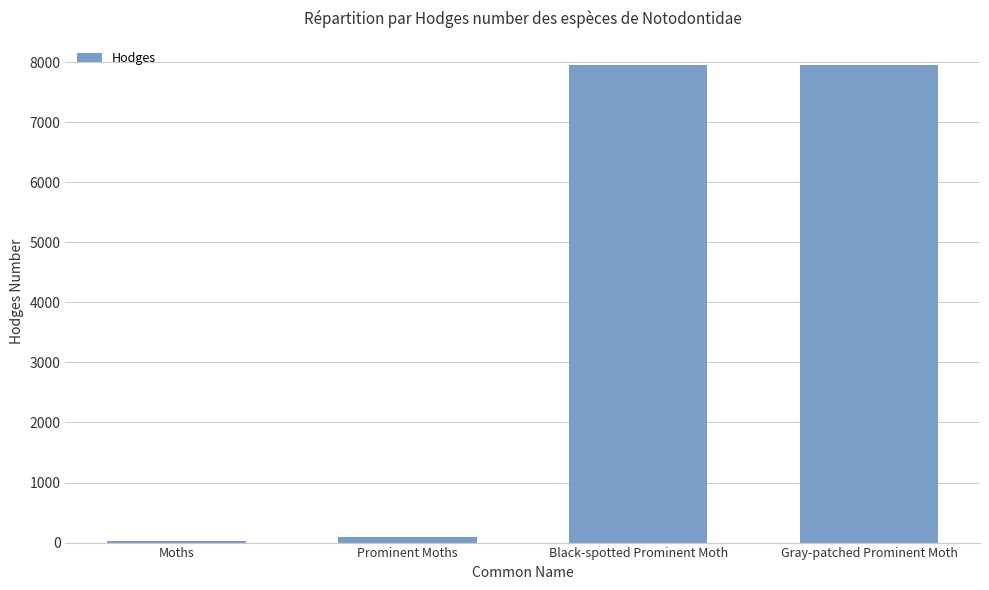

What is the maximum value shown in the chart?

7958.0